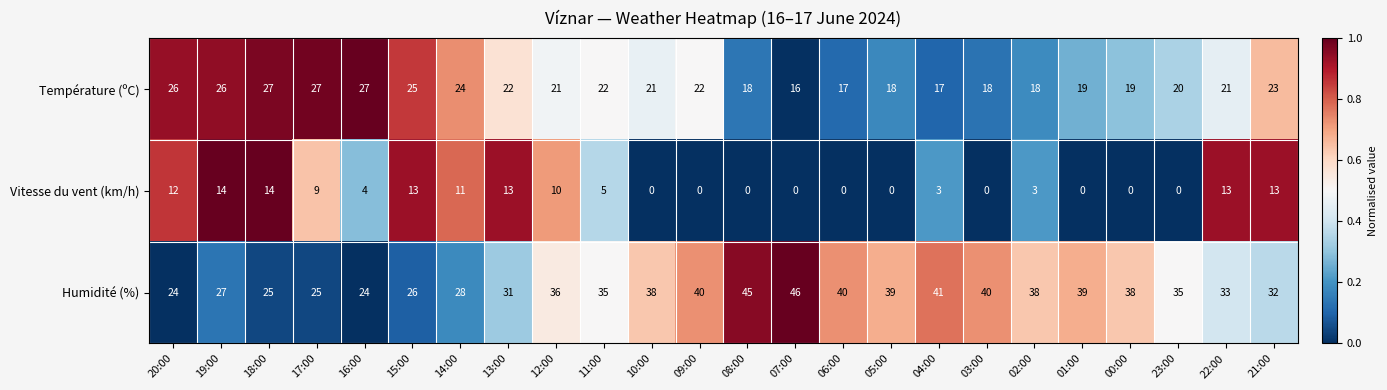

True or false: Température (ºC) has a value of 22 at 11:00.

True